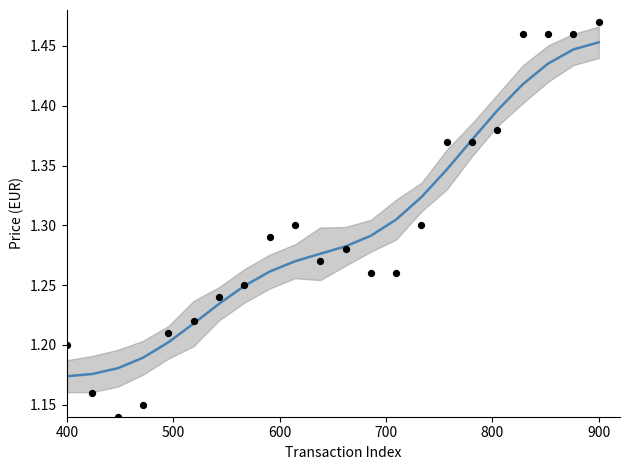

Which series reaches the maximum Y coordinate?

Price